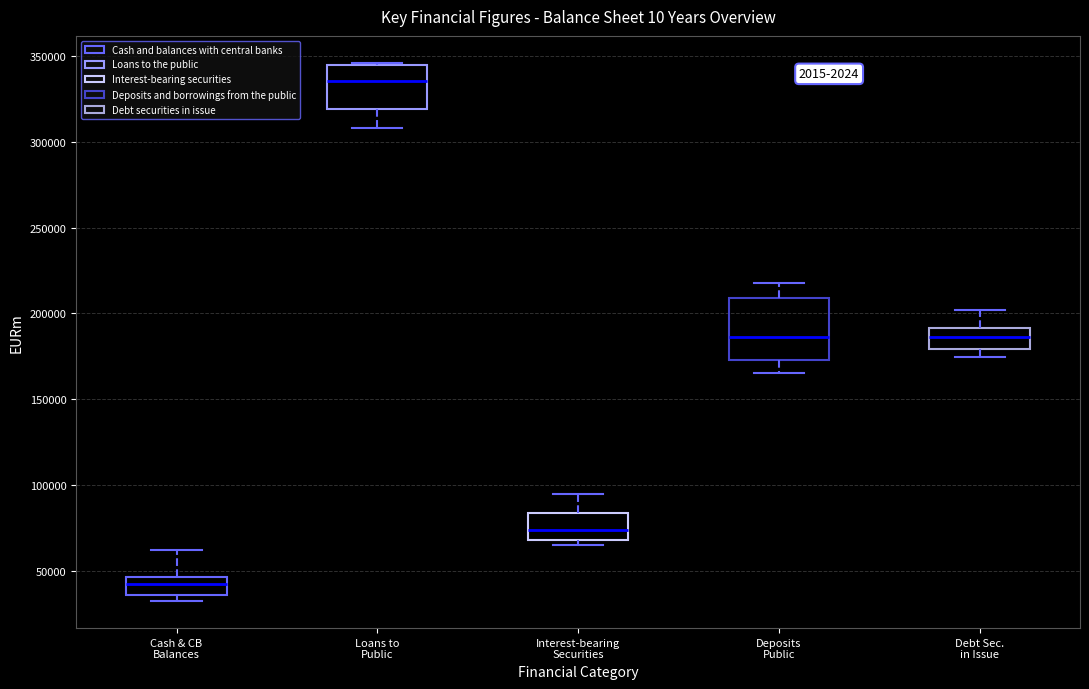

Where does the lower whisker of the box for Loans to Public end on the y-axis? The values are not printed on the chart, so give them approximately, as read against the axis.

310000